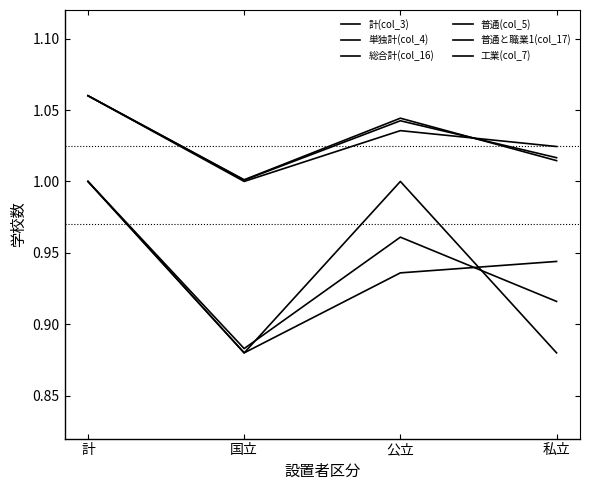

Is the value of 総合計(col_16) at 計 greater than the value of 計(col_3) at 計?

No